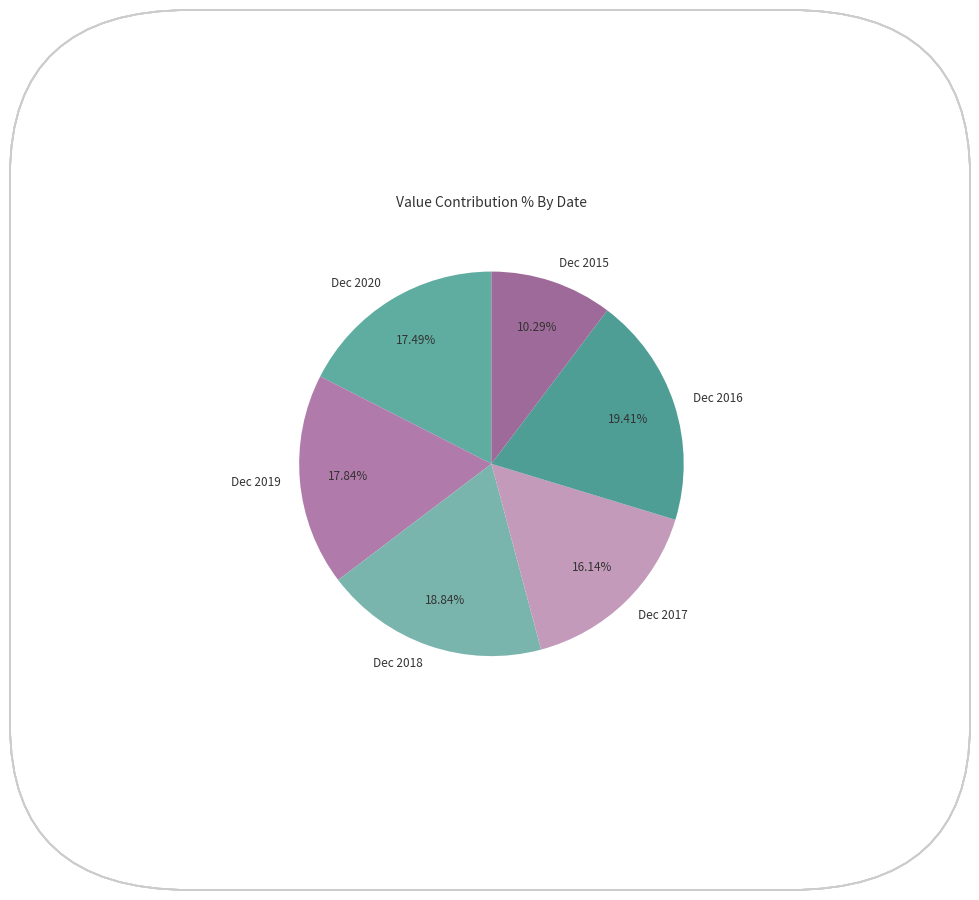

Is it true that Dec 2015 is 10% of the pie?

True